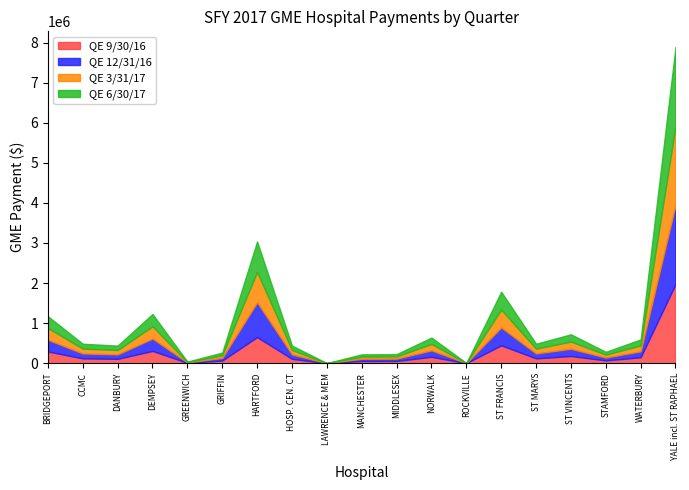

How many data points in QE 12/31/16 are above 121546?

9